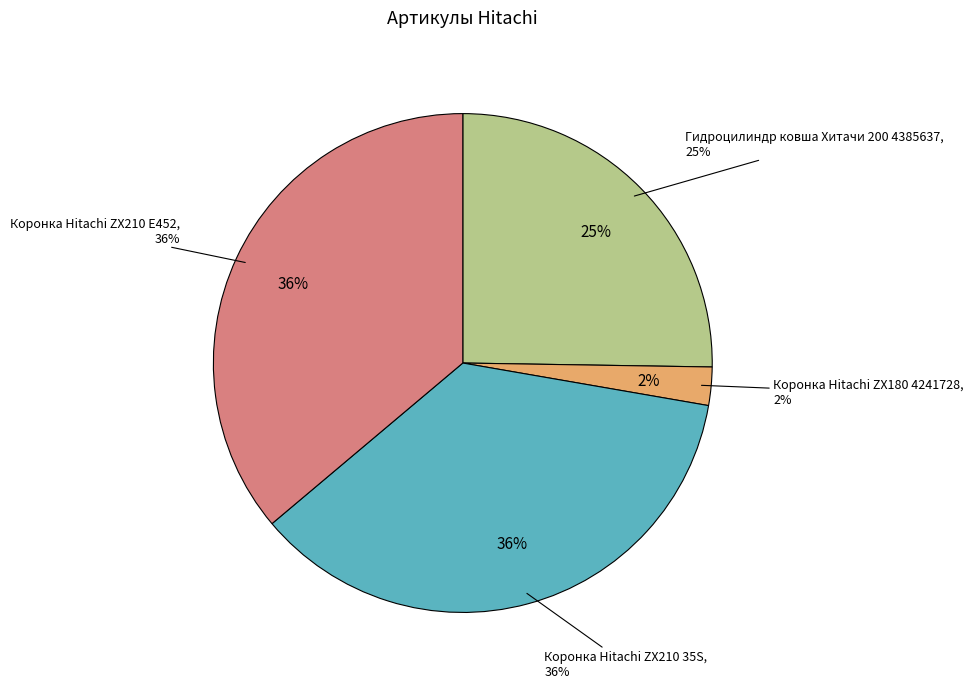

What is the smallest slice in the pie chart?

Коронка Hitachi ZX180 4241728